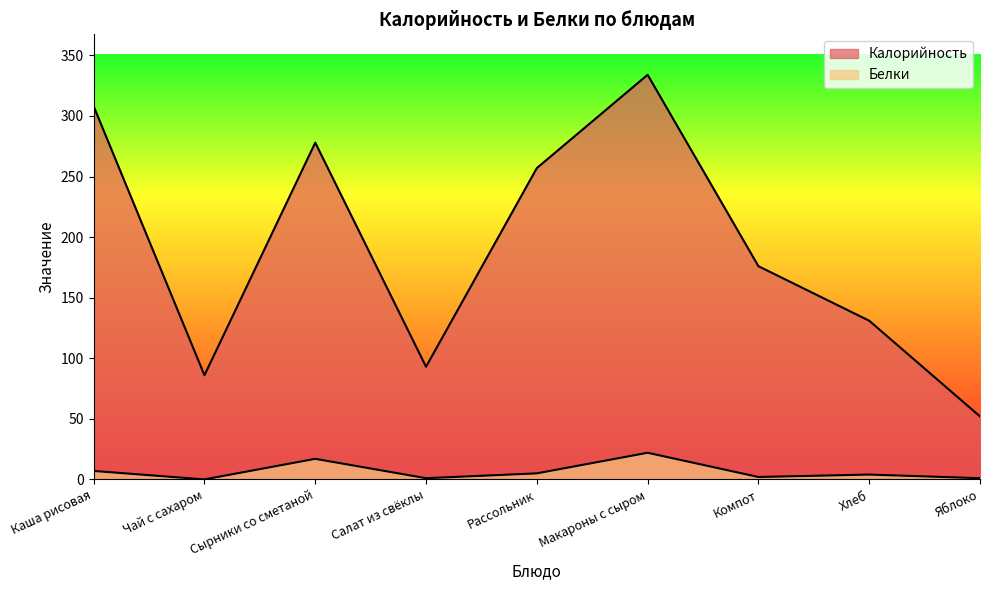

What is the sum of all Белки values?

59